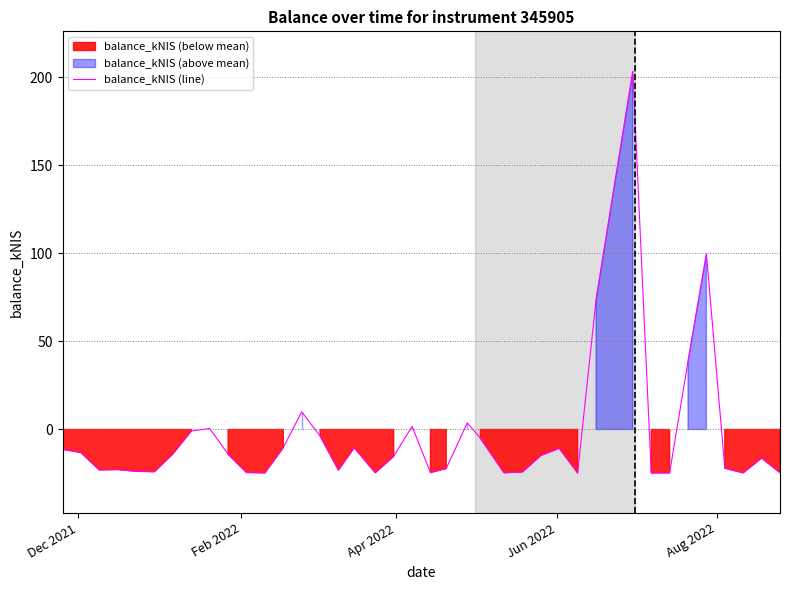

What is the highest value of the balance_kNIS (line) series?

203.3